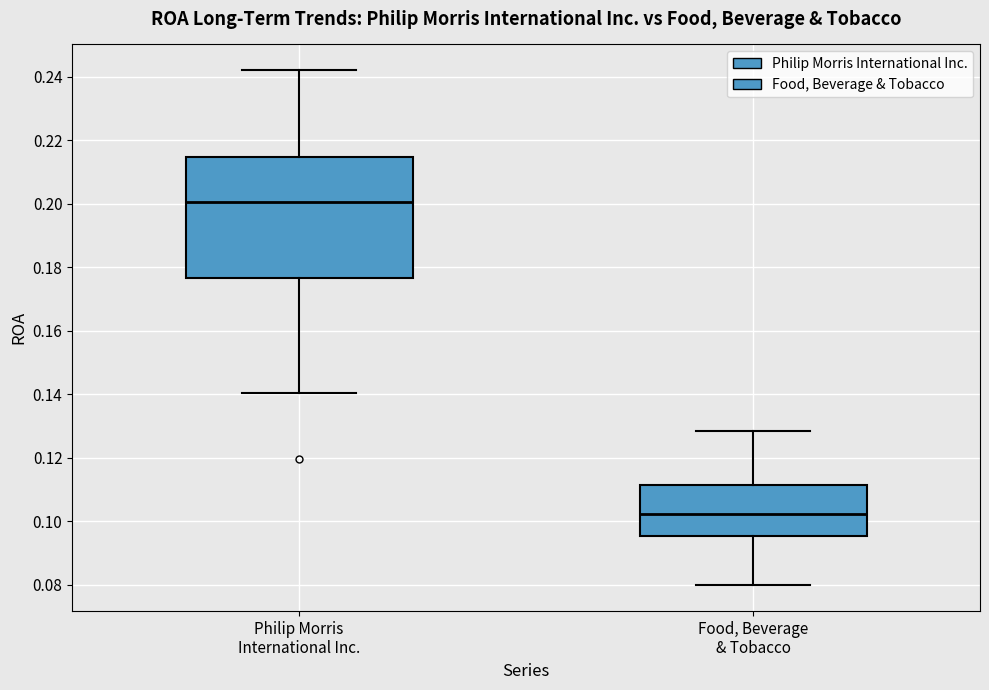

Which box's median line is the lowest?

Food, Beverage & Tobacco